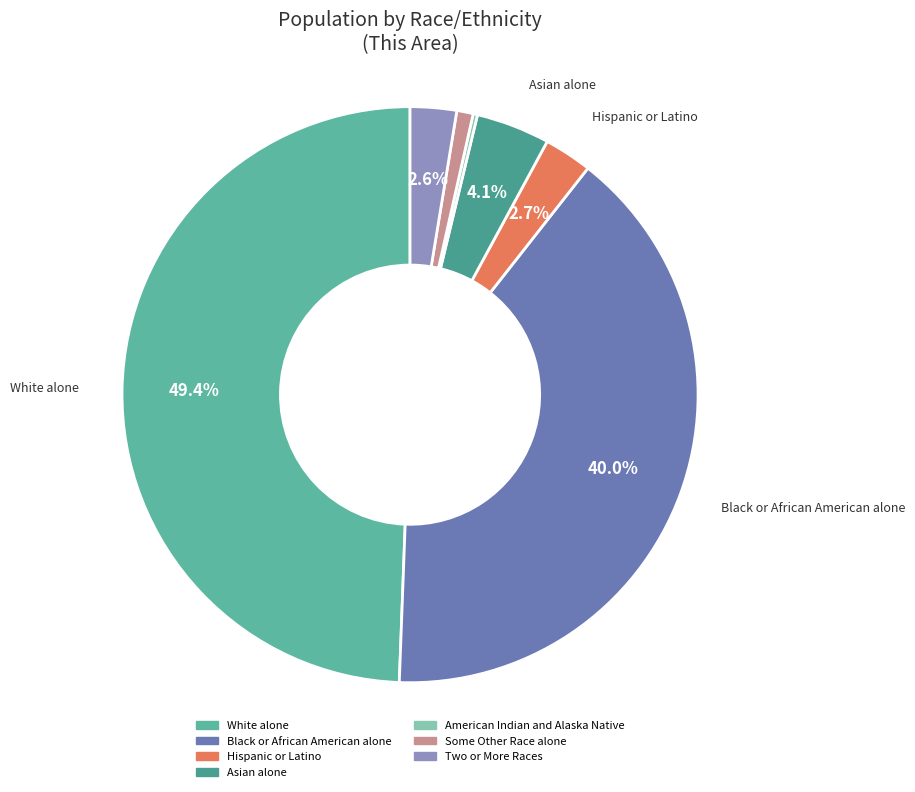

Count the number of slices in the pie.

7